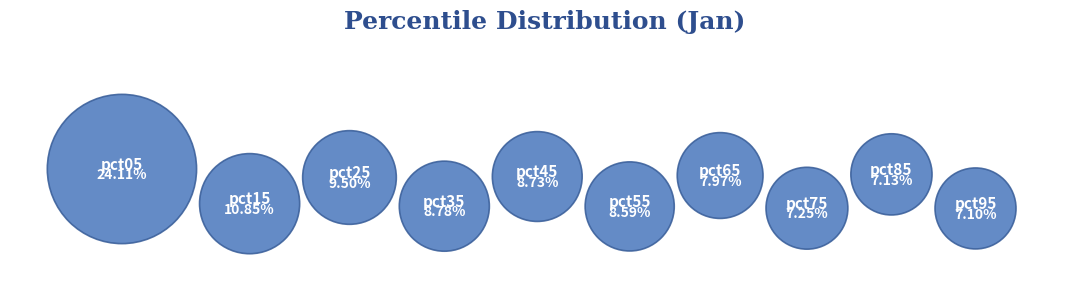

Which slice is the largest?

pct05